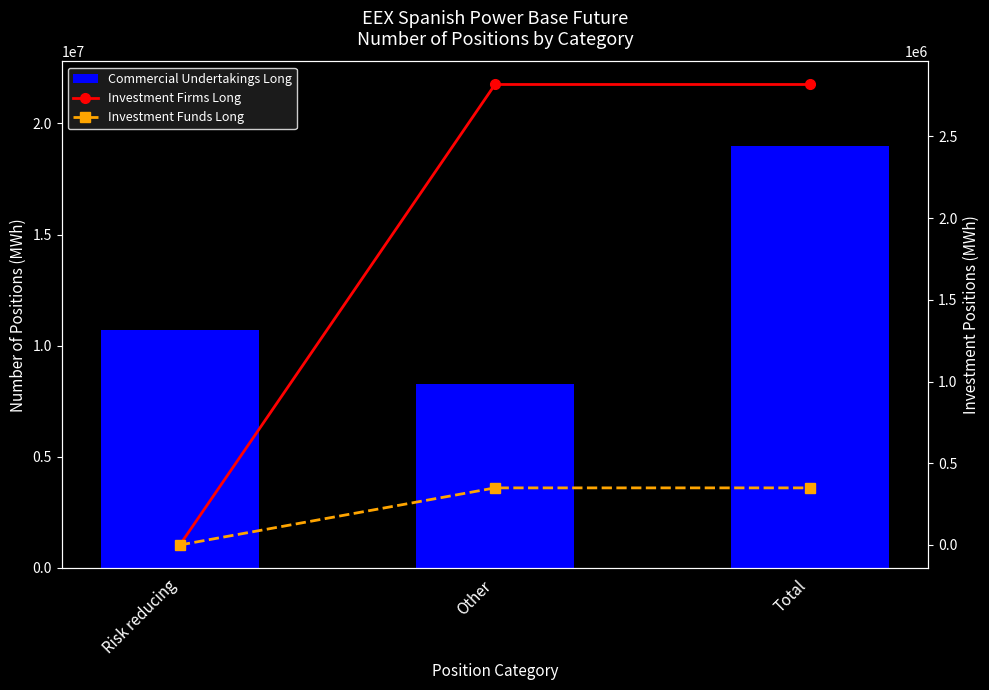

What position from the left is Risk reducing?

1